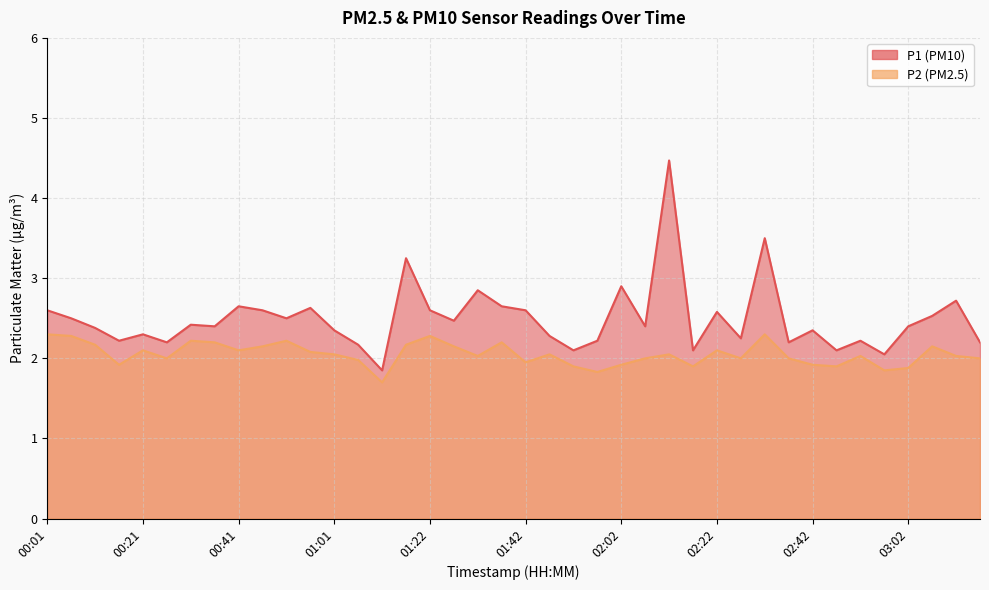

The value of P1 at 02:12 is 1.2. True or false?

False